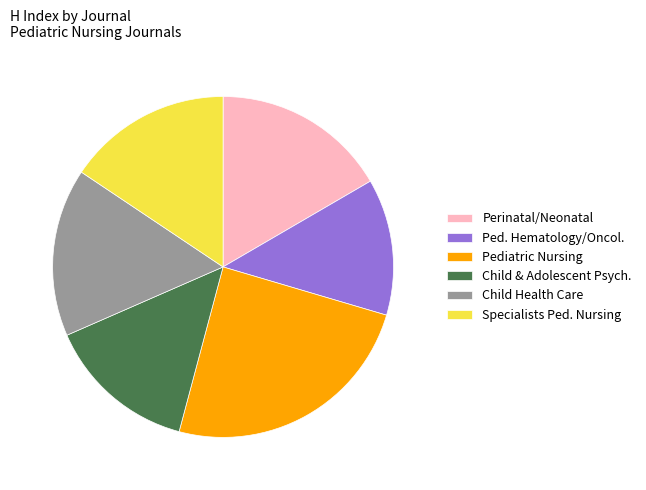

What is the ratio of the value at Ped. Hematology/Oncol. to the value at Child & Adolescent Psych.?

0.9